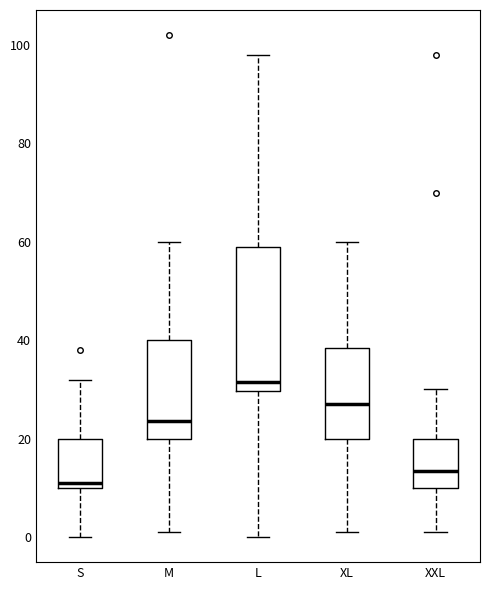

Where does the lower whisker of the box for M end on the y-axis? The values are not printed on the chart, so give them approximately, as read against the axis.

2